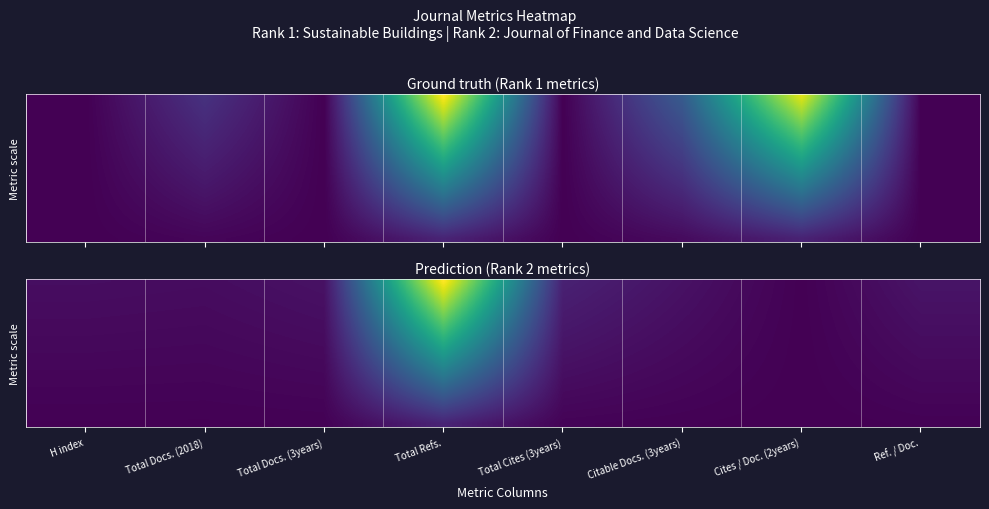

At which category is the sum across all series the highest?

Total Refs.